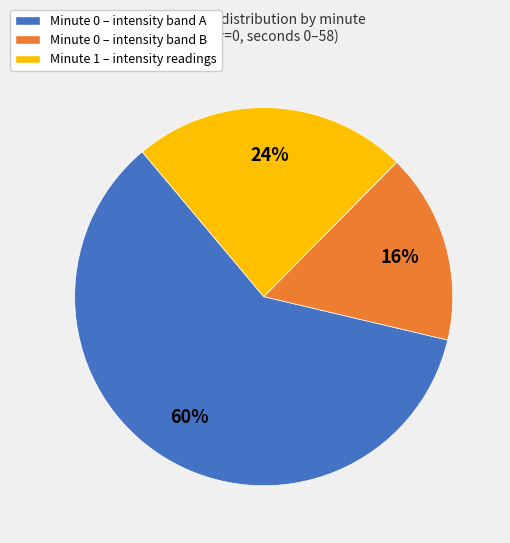

Which has a higher value, Minute 1 – intensity readings or Minute 0 – intensity band B?

Minute 1 – intensity readings